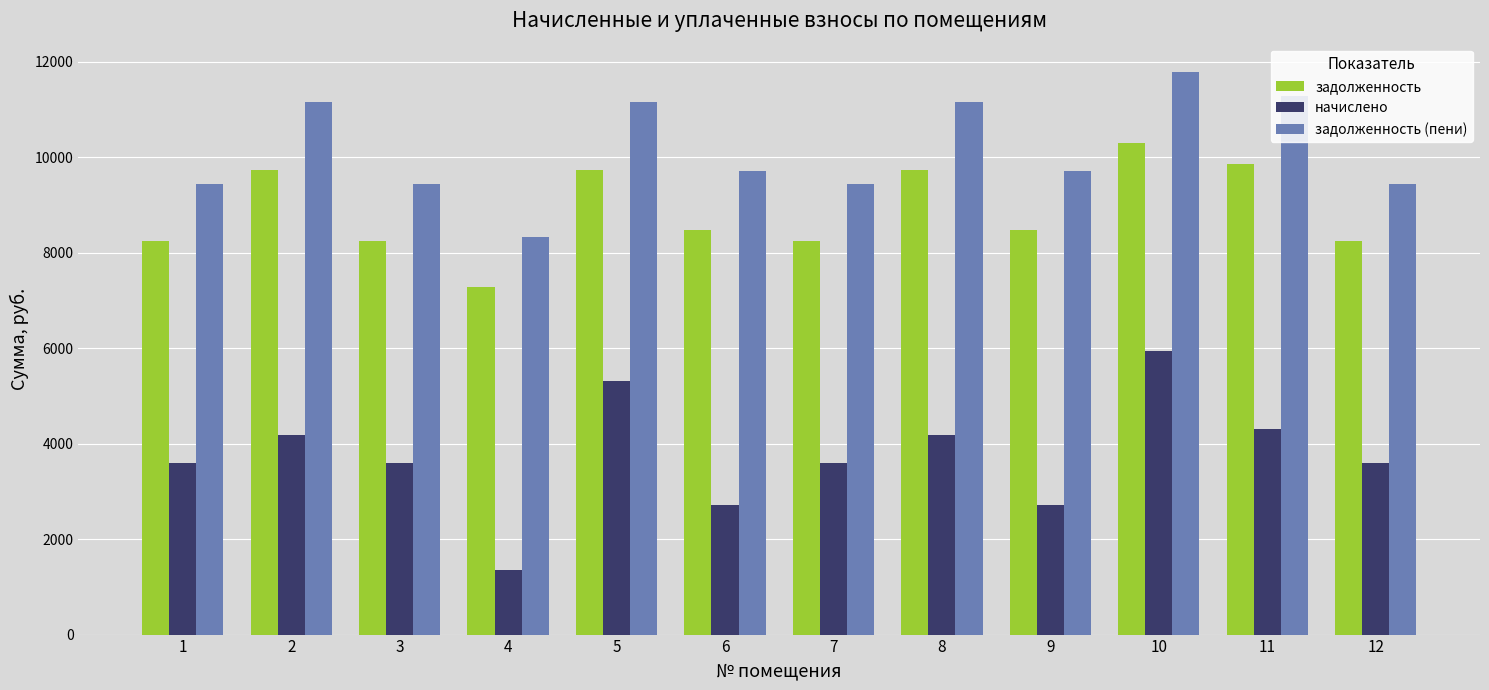

At which category is the sum across all series the highest?

10